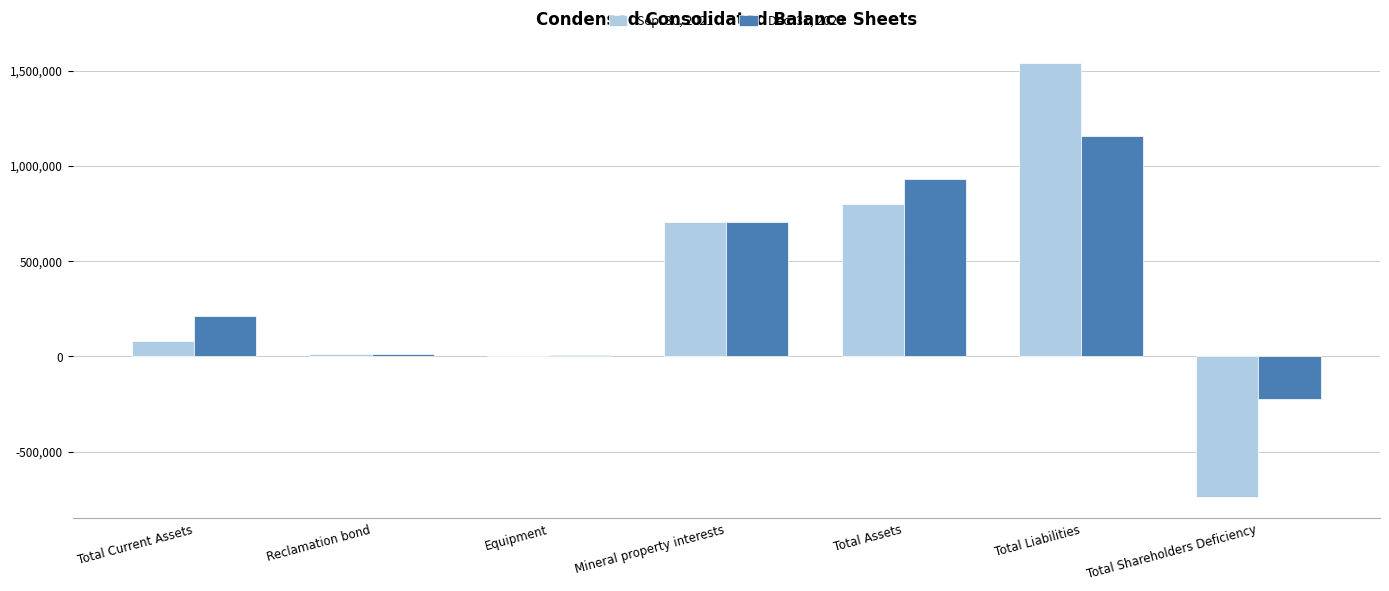

What is the difference between the Dec. 31, 2020 values at Equipment and Total Shareholders Deficiency?

226177